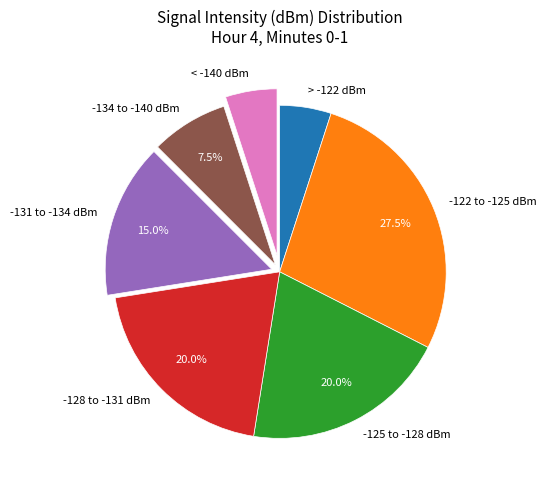

Which has a higher value, -122 to -125 dBm or -128 to -131 dBm?

-122 to -125 dBm